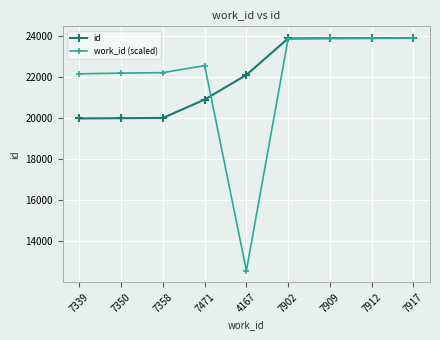

Which series has the largest range (max minus min)?

work_id (scaled)